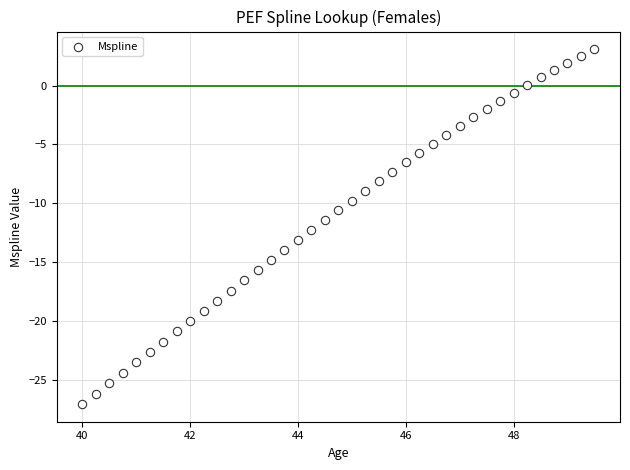

What is the range of Y values (max minus min)?

30.1